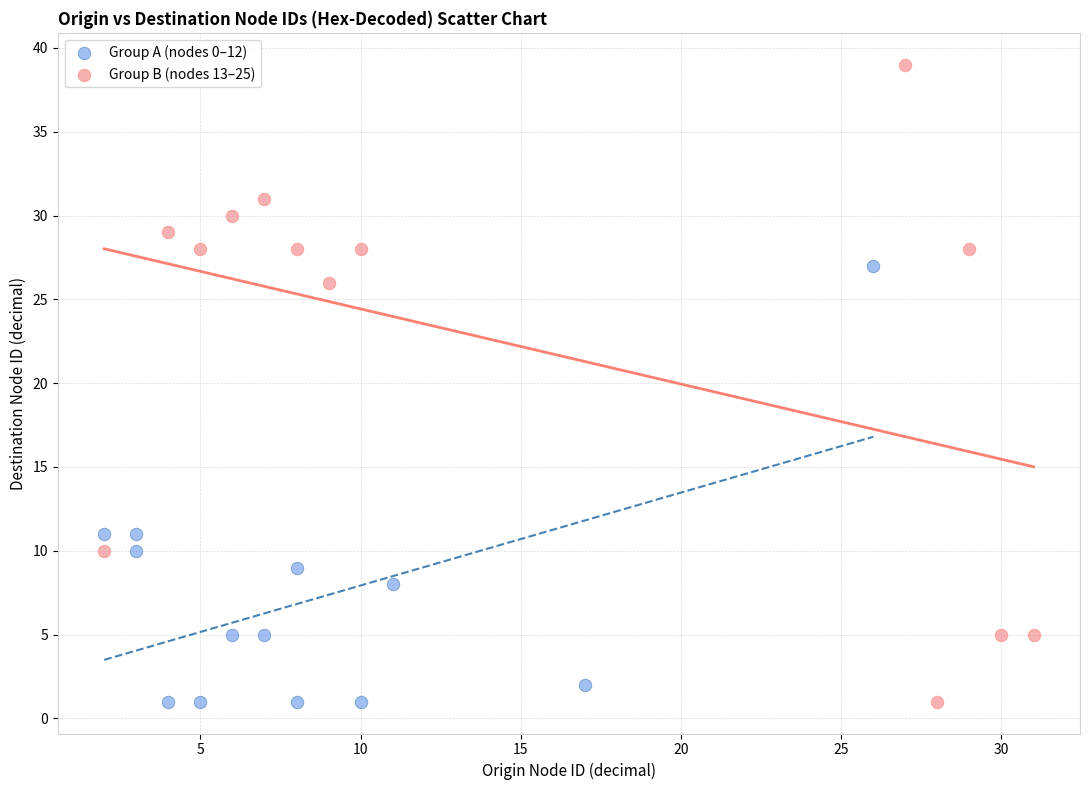

Which series contains the highest Y value?

Group B (nodes 13–25)